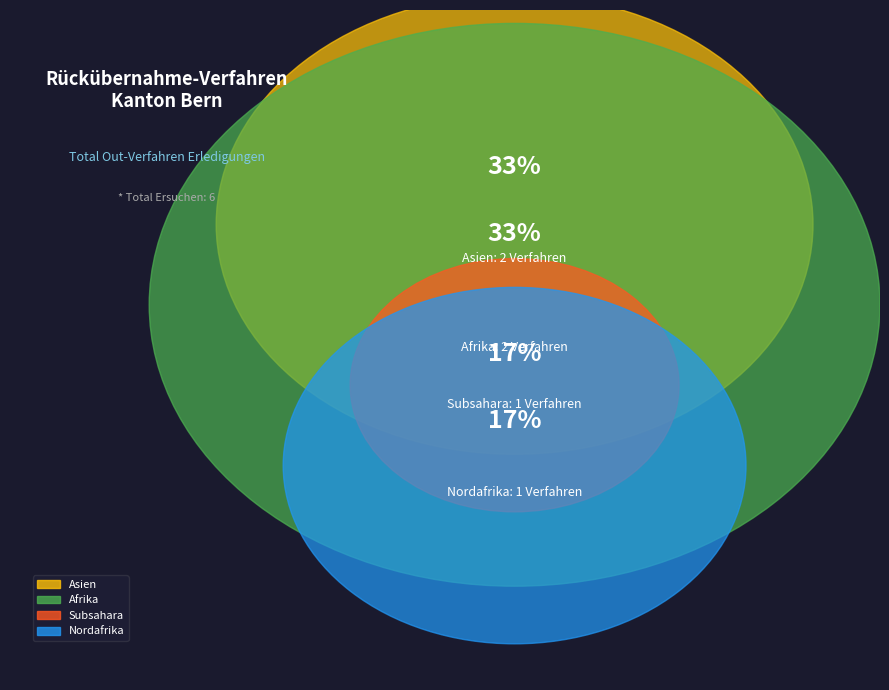

To the nearest percent, what is the combined percentage of Nordafrika and Subsahara?

33%